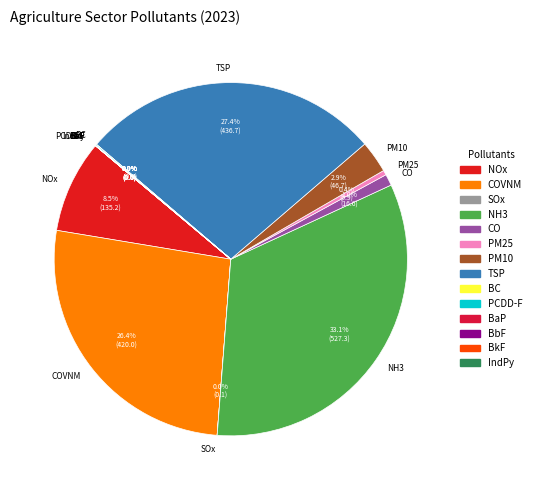

Combined, do NH3 and TSP account for over 50%?

Yes